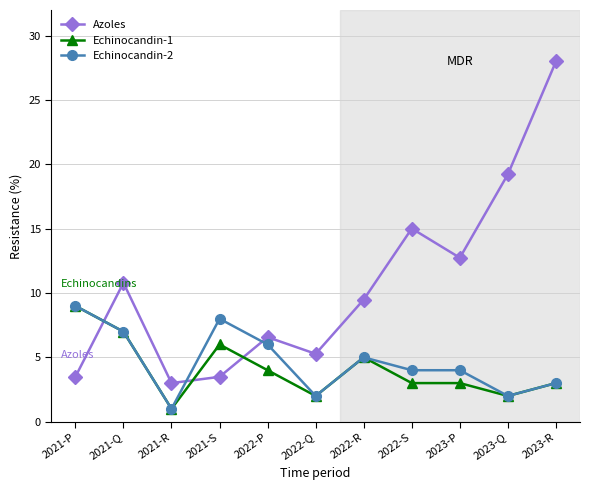

Does the chart have visible grid lines?

Yes